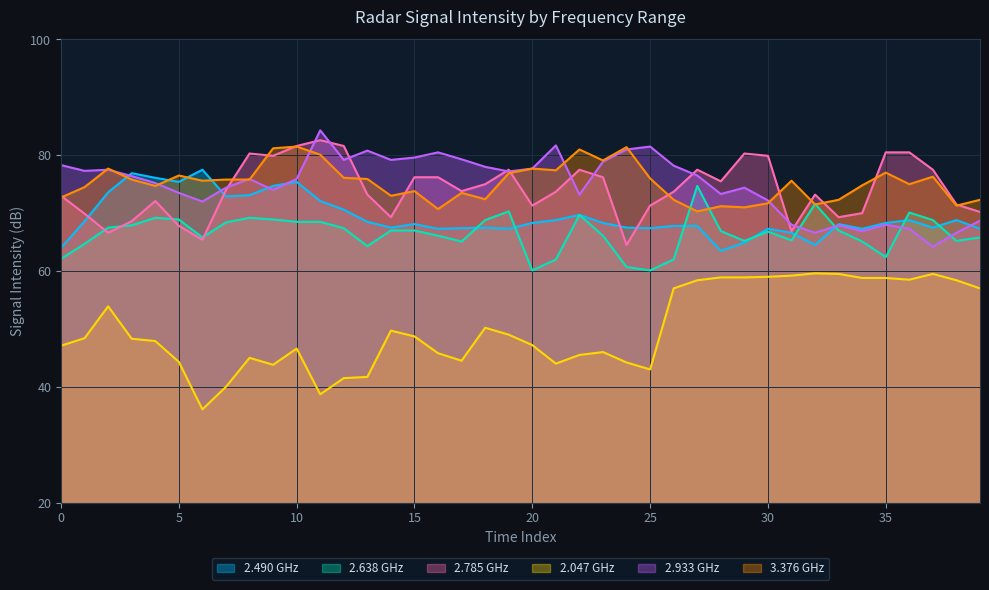

What is the lowest value of the 2.933 GHz series?

64.2